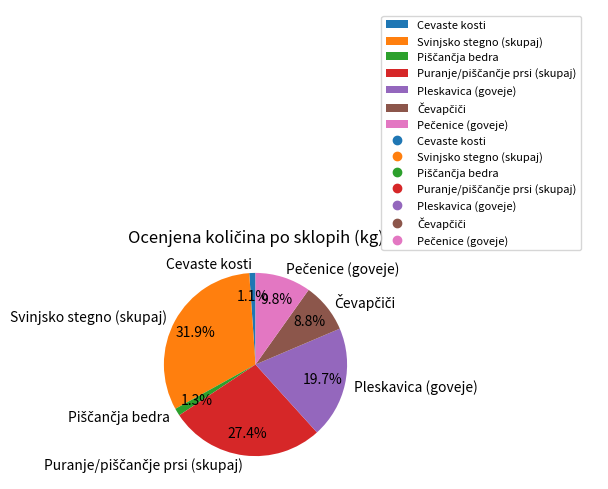

Does any single category account for the majority?

No